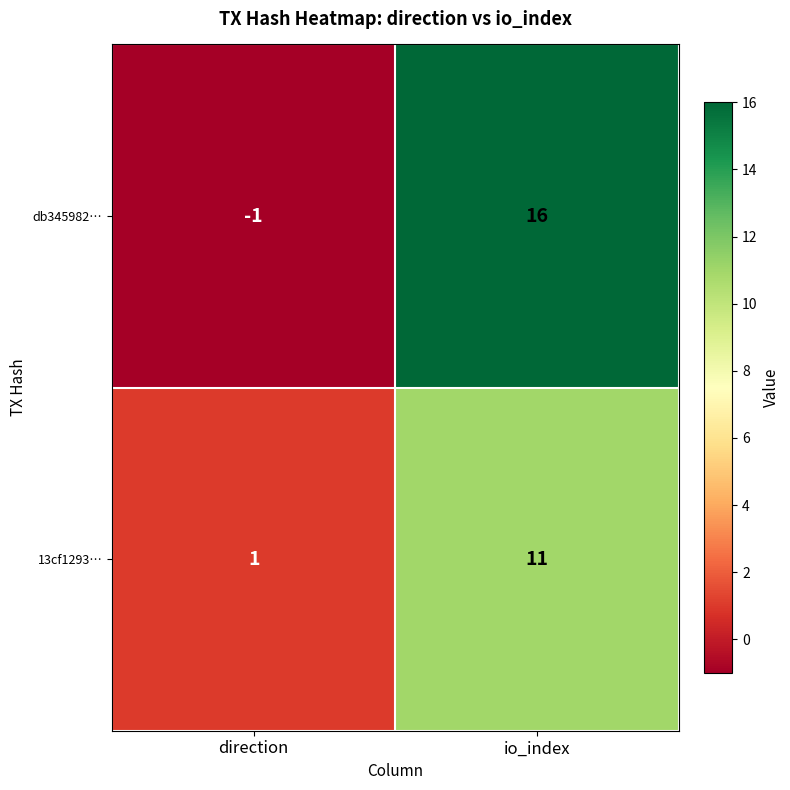

What is the difference between the maximum and minimum values in the 13cf1293… series?

10